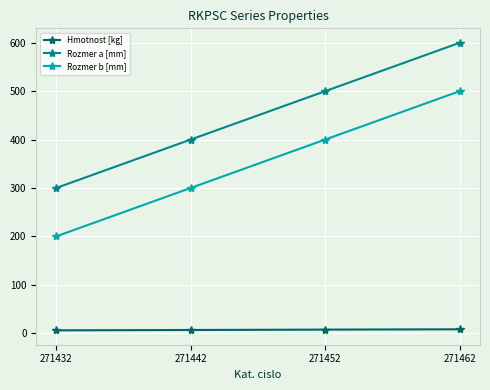

What is the average value of the Hmotnost [kg] series?

6.8